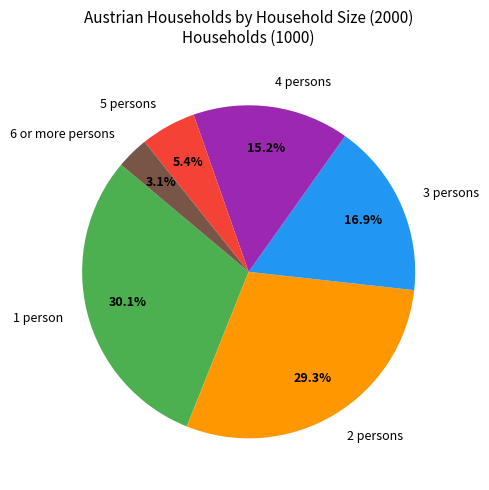

How many segments does this pie chart have?

6